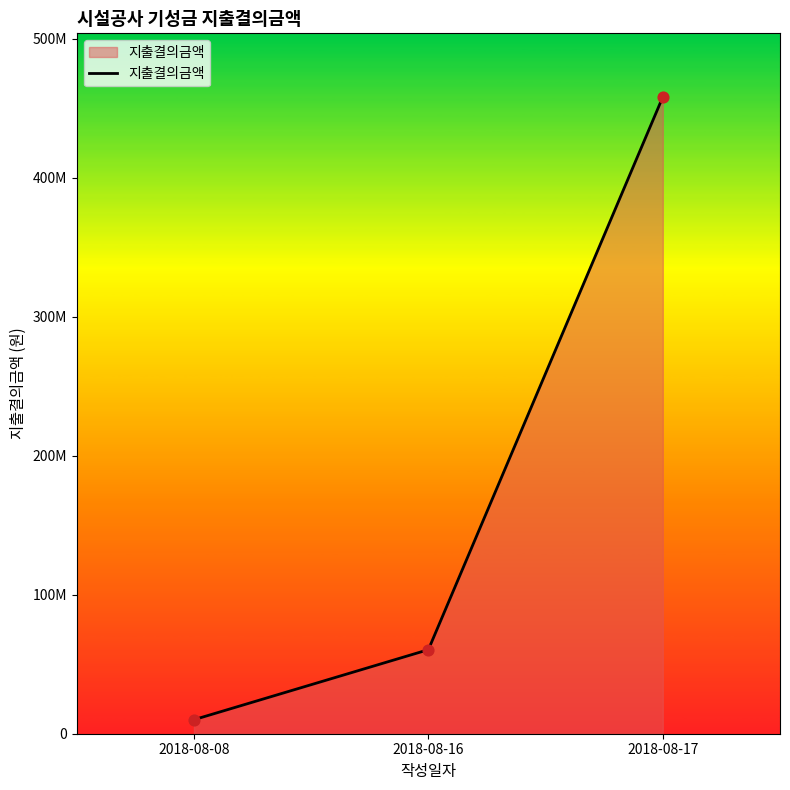

Between 2018-08-17 and 2018-08-08, which is larger?

2018-08-17